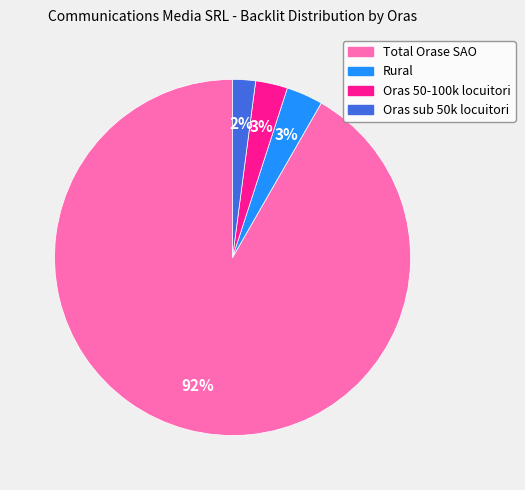

Which category has the biggest portion of the pie?

Total Orase SAO